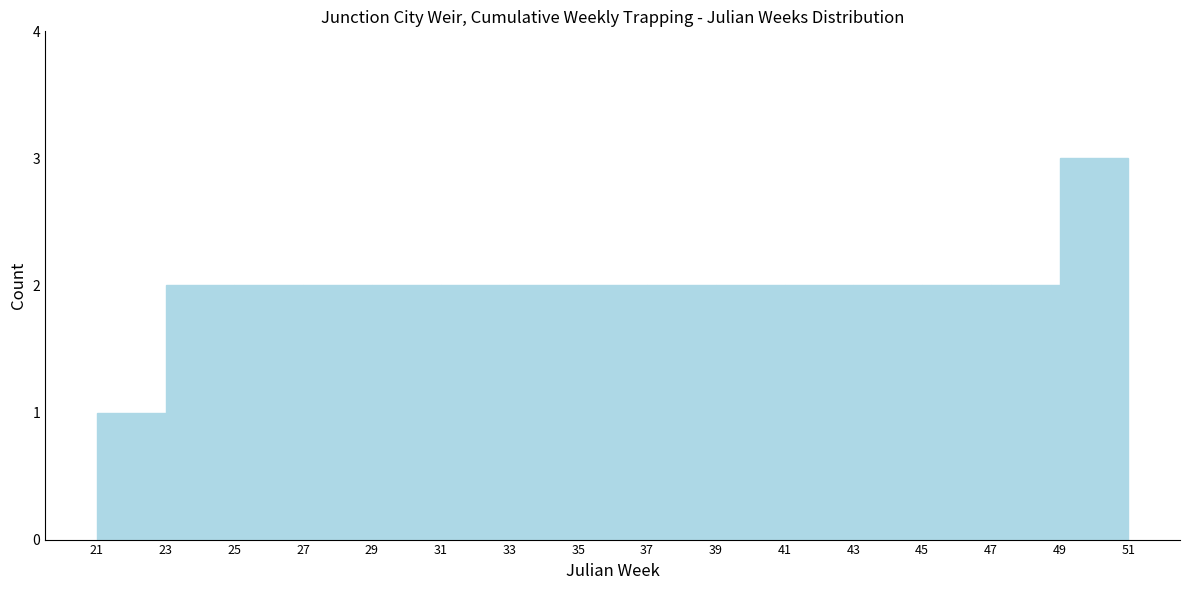

Over which range of the x-axis is the bar tallest?

49 to 51